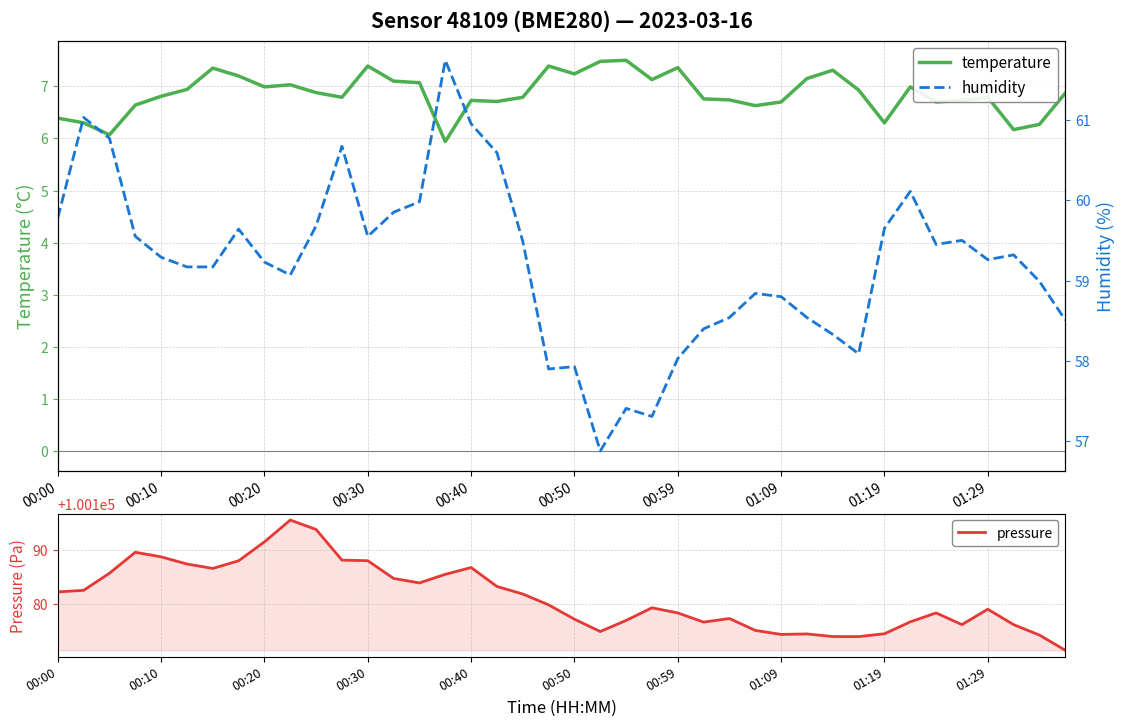

True or false: temperature has a value of 9.2 at 01:29.

False